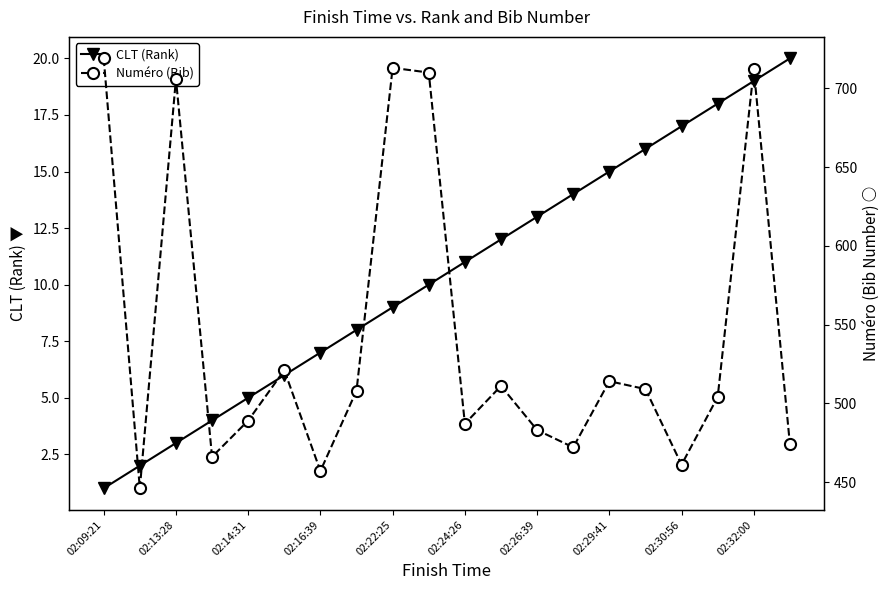

True or false: CLT (Rank) has more than 1 interior local peaks.

False